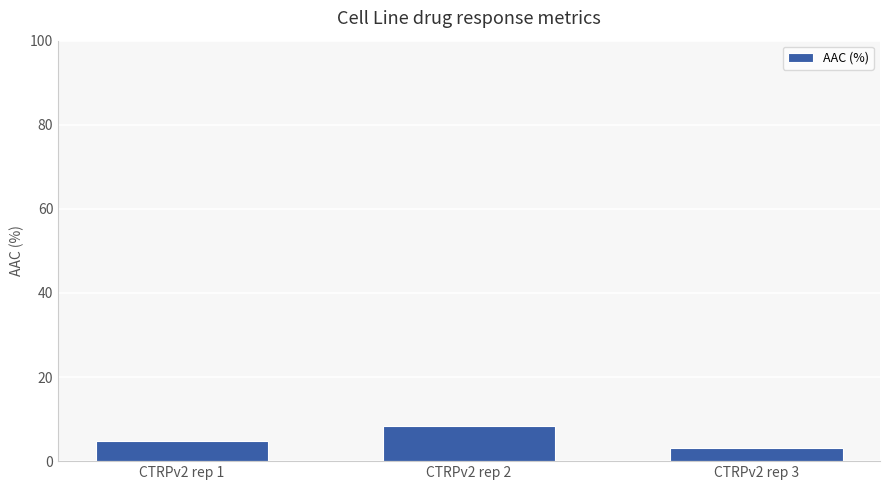

Reading right to left, extract all data points from this chart.

3.2	8.4	4.9